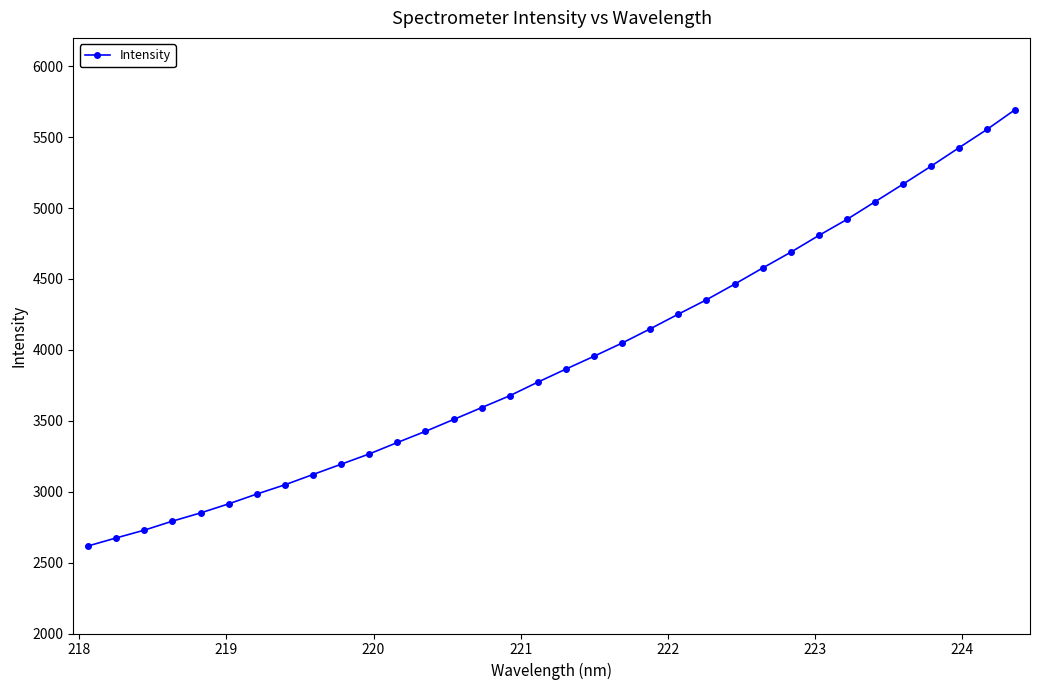

True or false: the data has more than 2 interior local peaks.

False